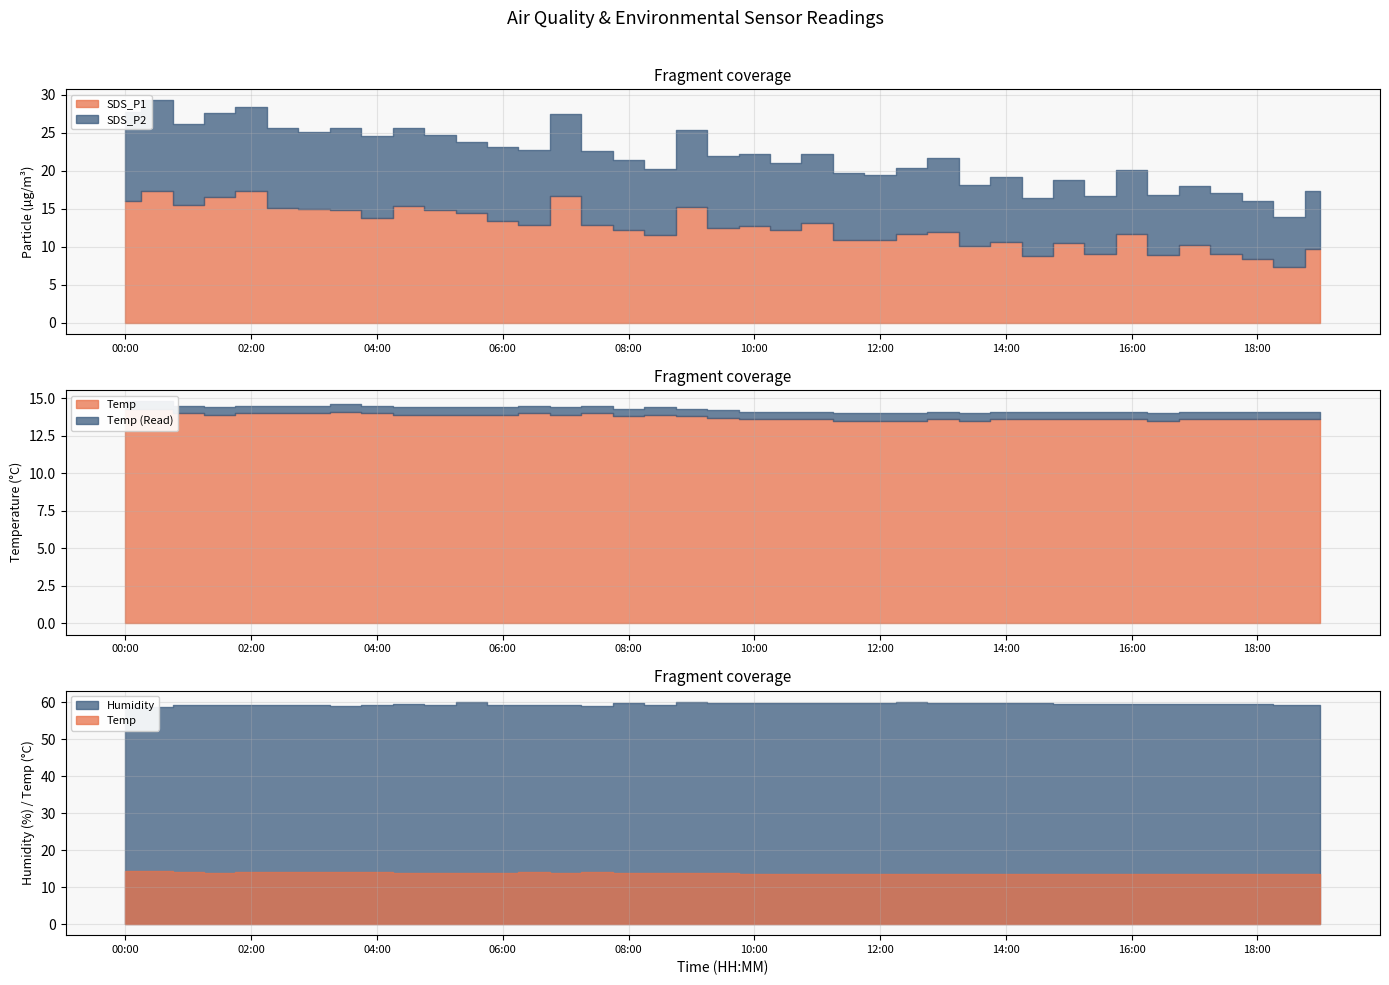

The value of Temp at 02:30 is 14.0. True or false?

True